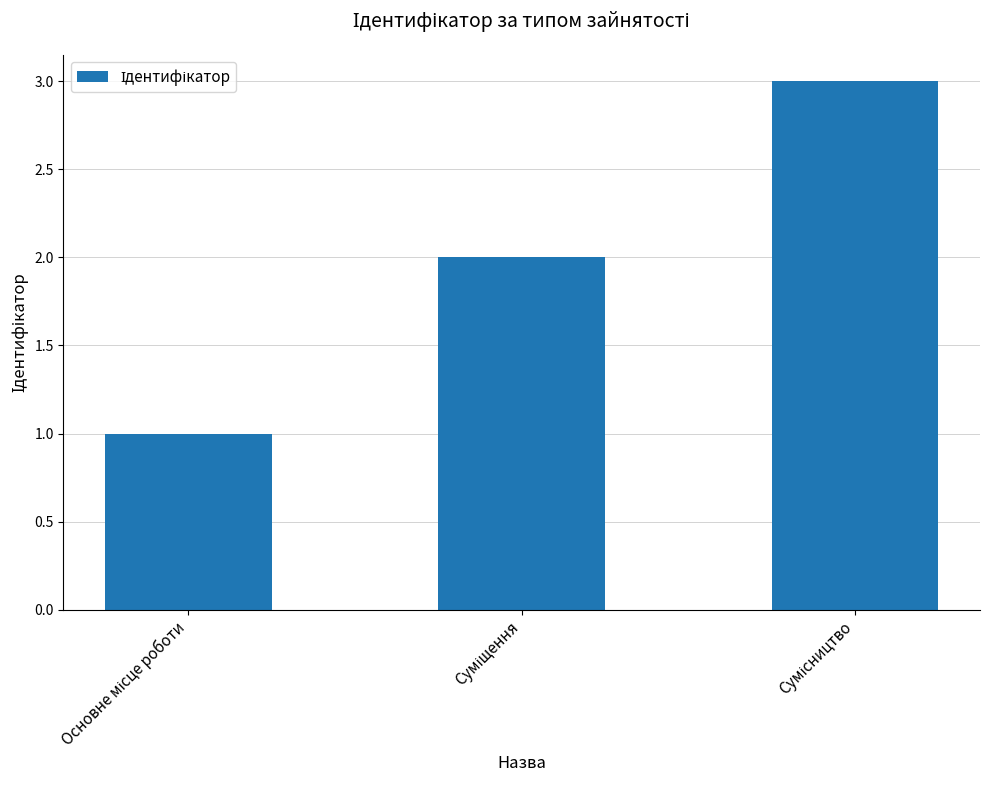

What is the greatest value displayed?

3